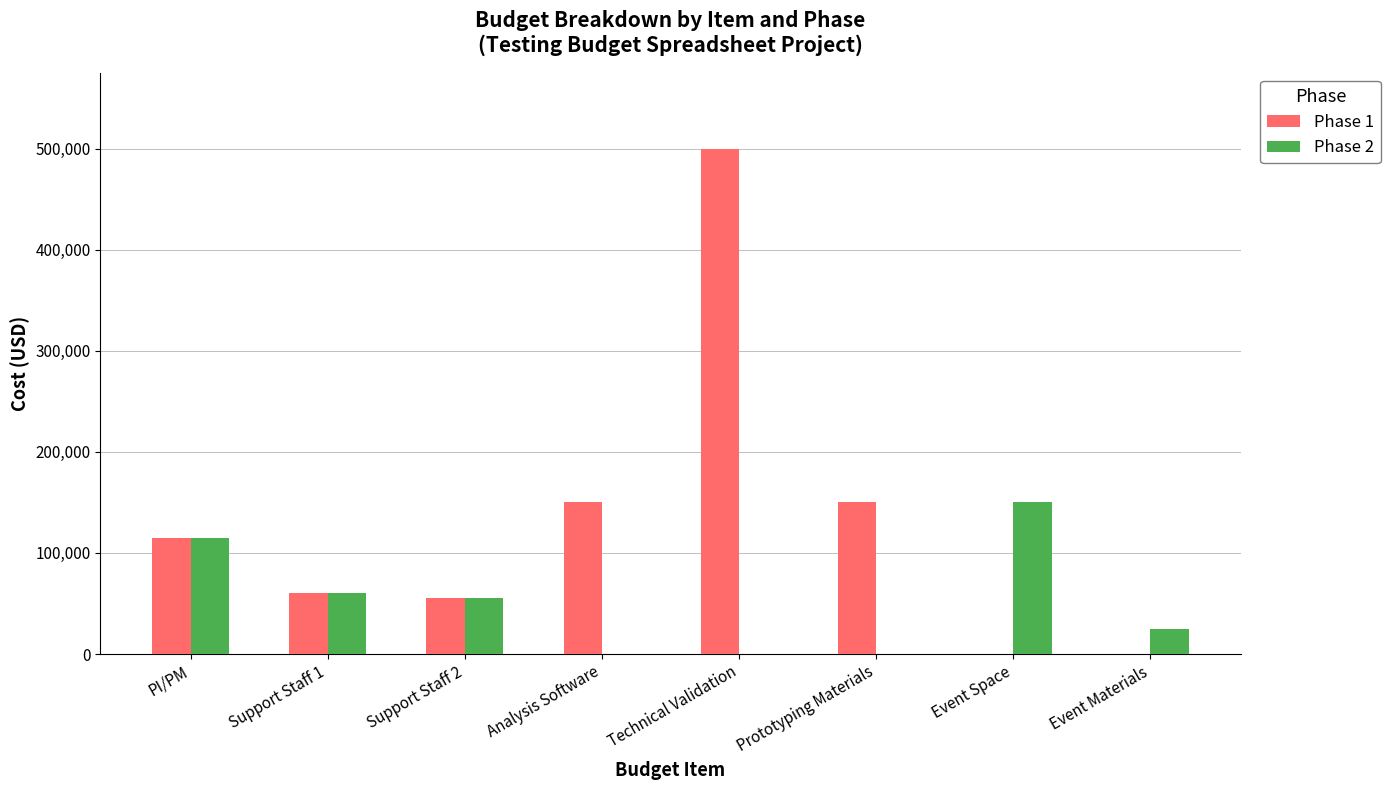

What is the total value across all series at Analysis Software?

150000